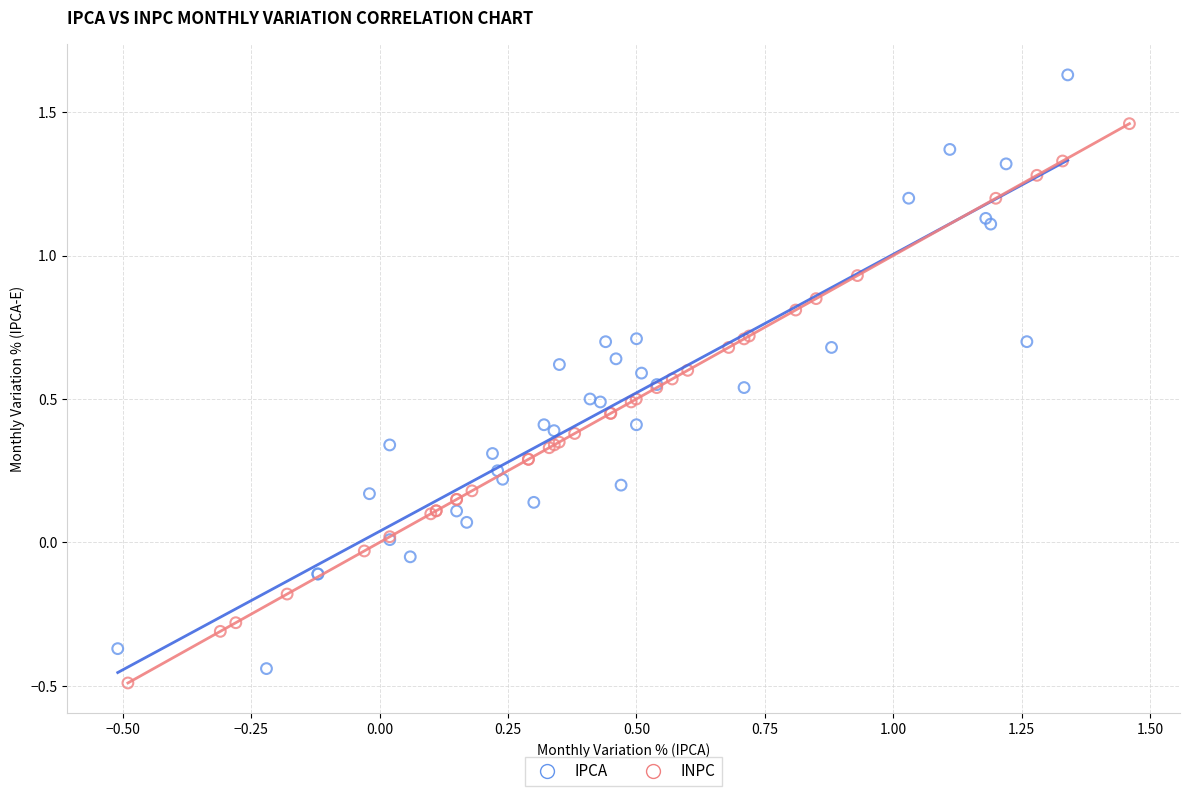

Which series contains the highest Y value?

IPCA